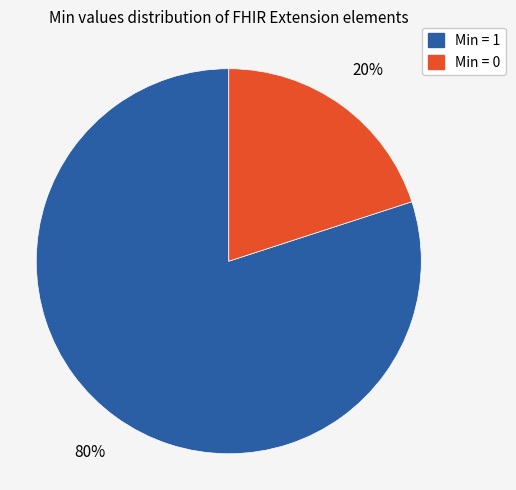

How many slices are in this pie chart?

2